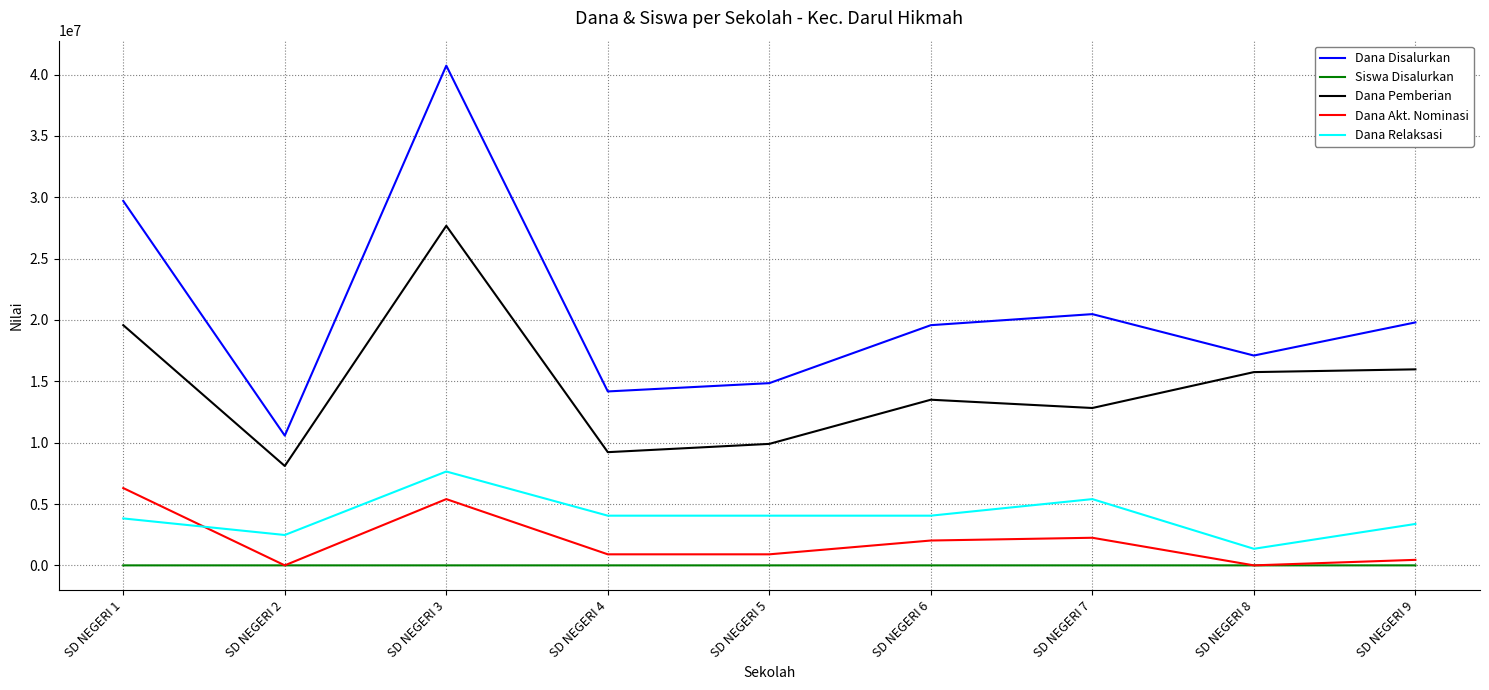

Does the chart have visible grid lines?

Yes